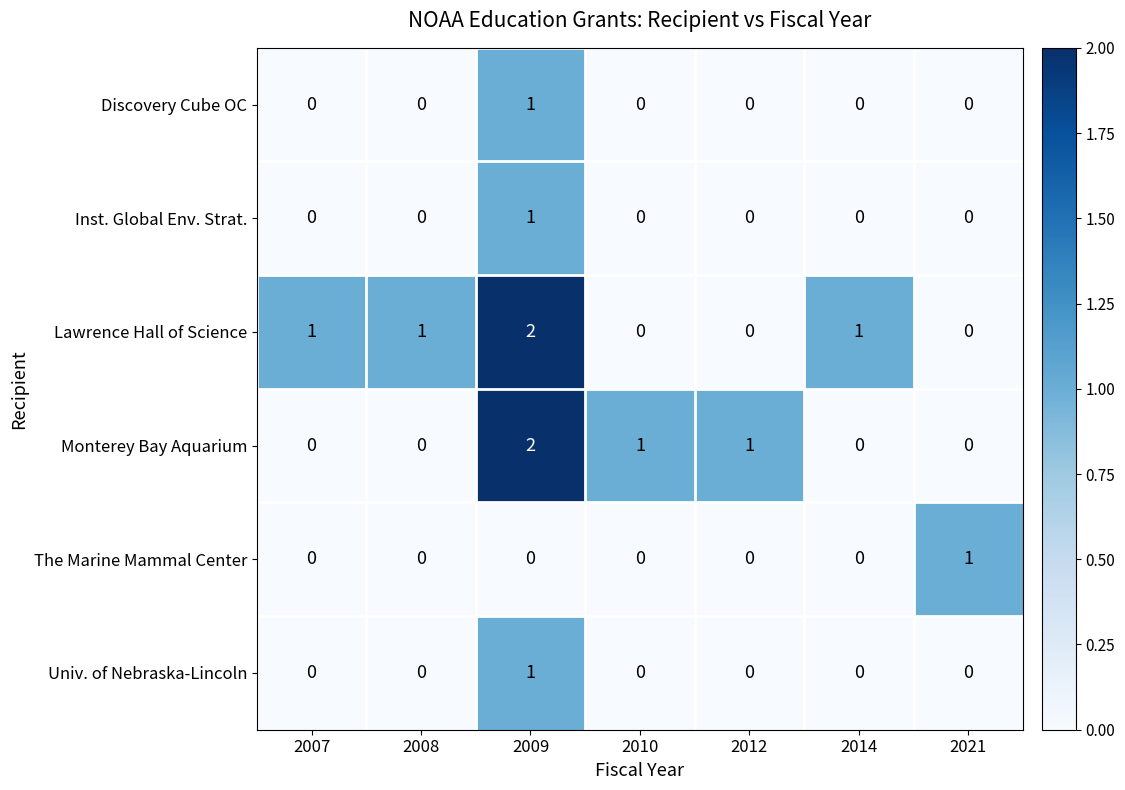

True or false: Lawrence Hall of Science has a value of 0 at 2010.

True